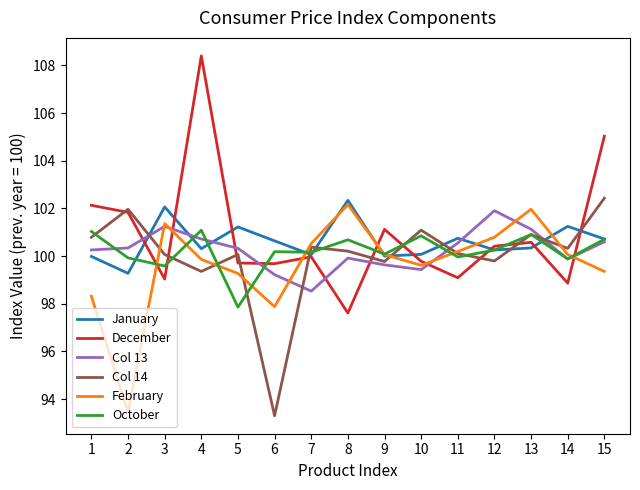

At how many categories does at least one series exceed 98?

15